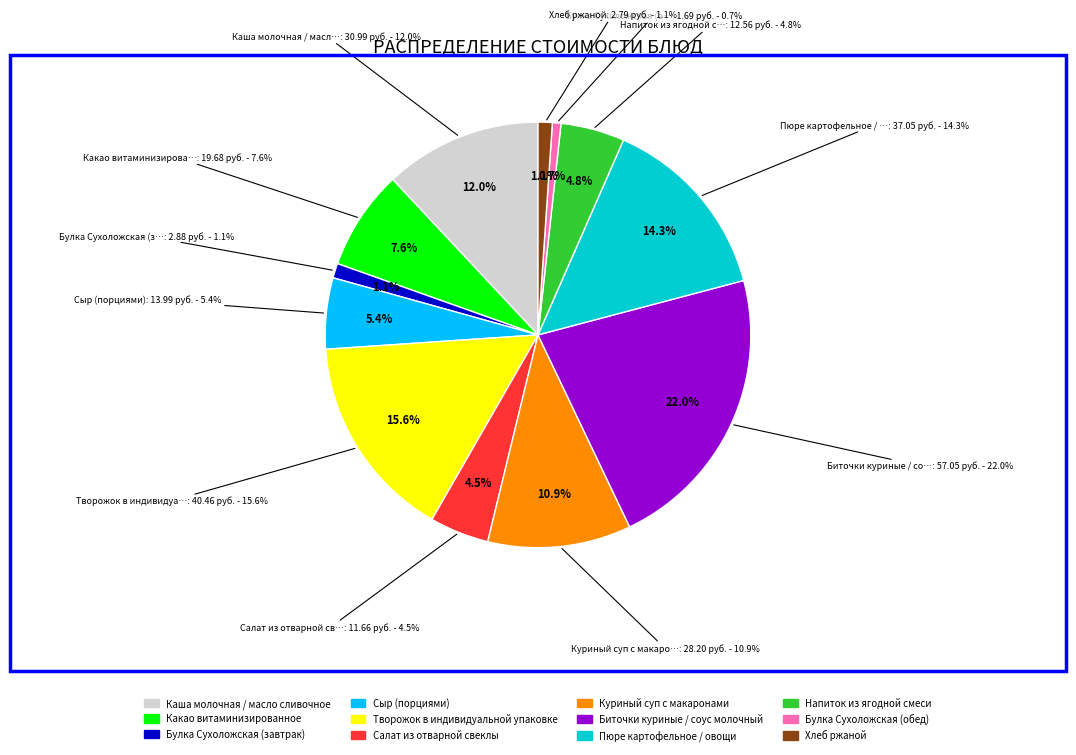

Count the number of slices in the pie.

12